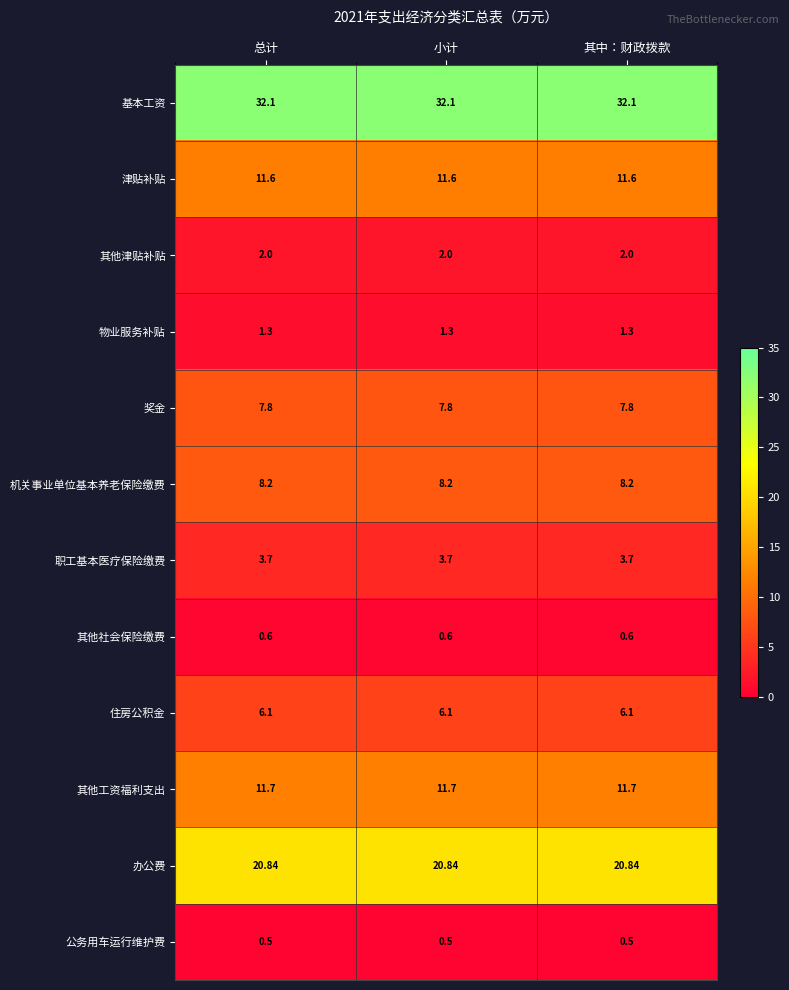

What is the total value across all series at 其中：财政拨款?

106.4